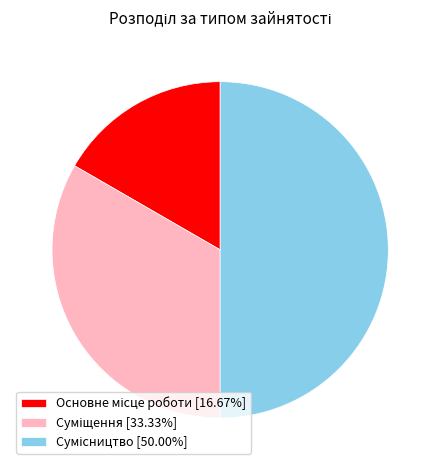

Does Сумісництво account for over 50% of the chart?

No